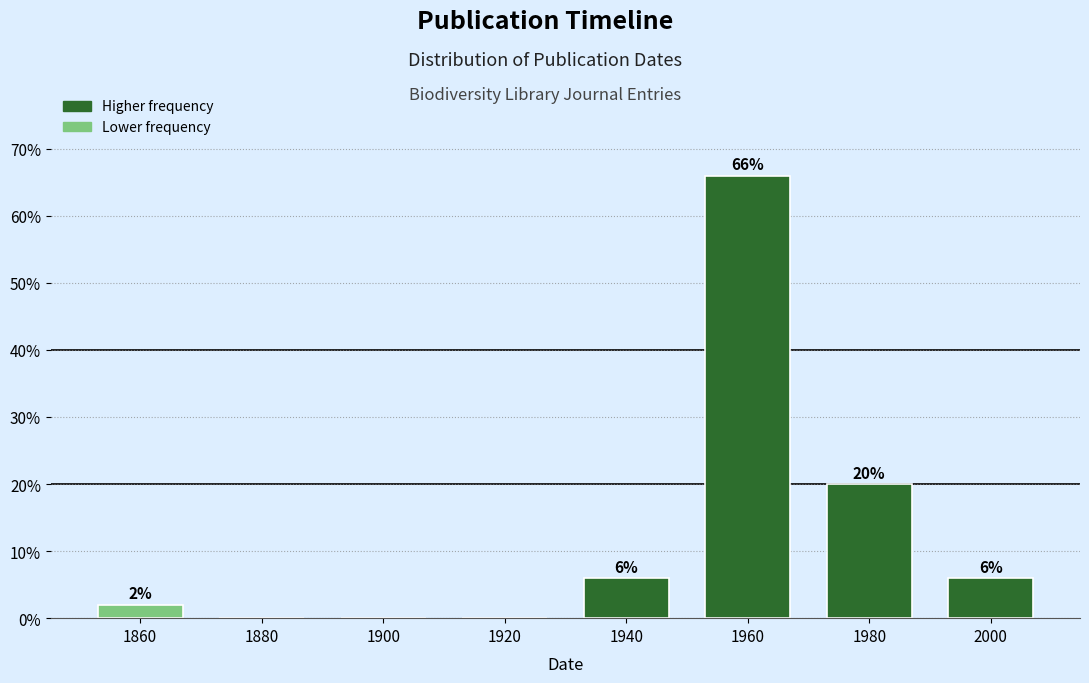

Reading left to right, what are all the values shown in this chart?

1860=2	1880=0	1900=0	1920=0	1940=6	1960=66	1980=20	2000=6